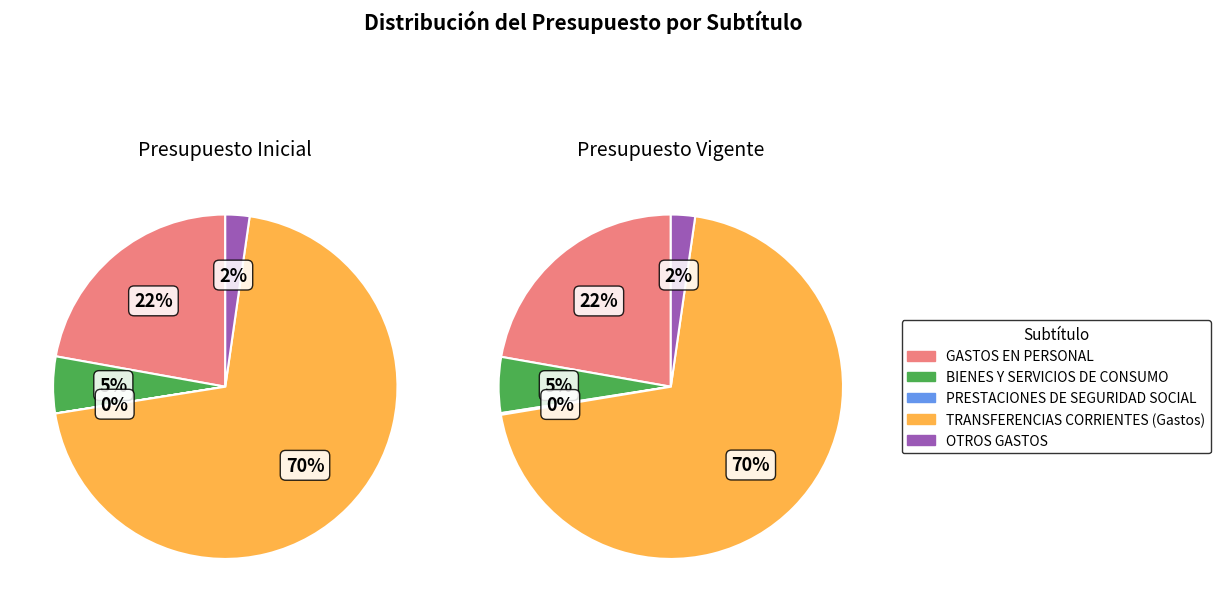

How many slices are in this pie chart?

5